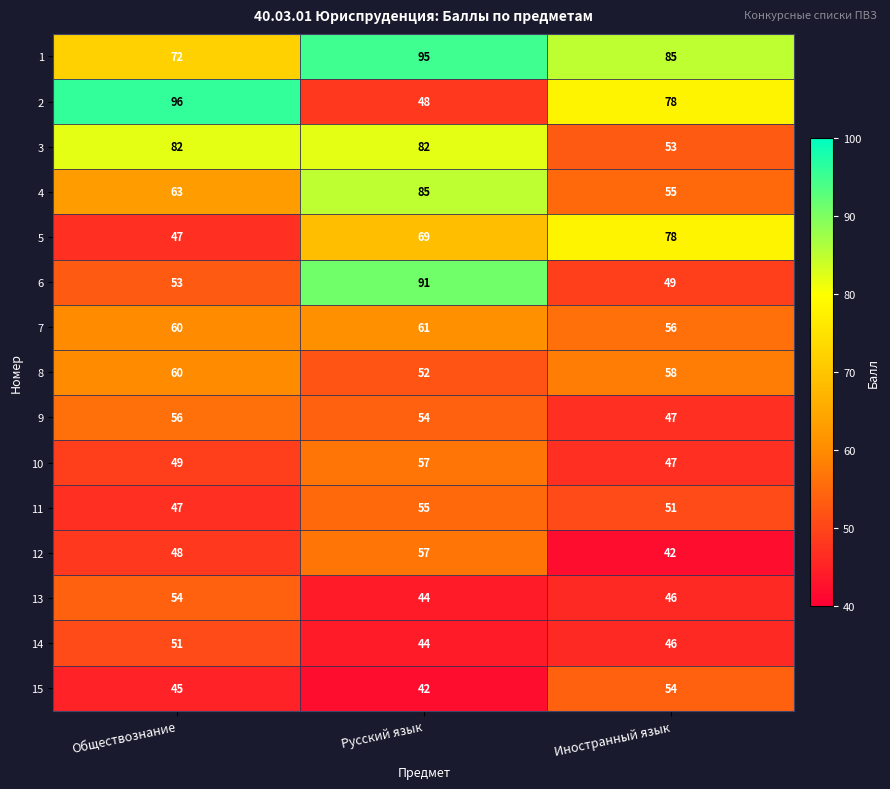

Is it true that 11 equals 47 at Обществознание?

True